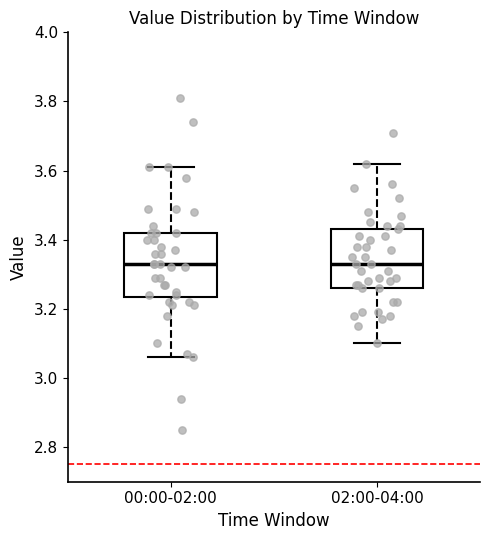

Reading left to right, read every box against the y-axis: the position of its median line, the range the box covers, and the ends of its whiskers. The values are not printed on the chart, so give them approximately, as read against the axis.

00:00-02:00: median 3.34, box 3.24 to 3.42, whiskers 3.06 to 3.62
02:00-04:00: median 3.34, box 3.26 to 3.44, whiskers 3.10 to 3.62